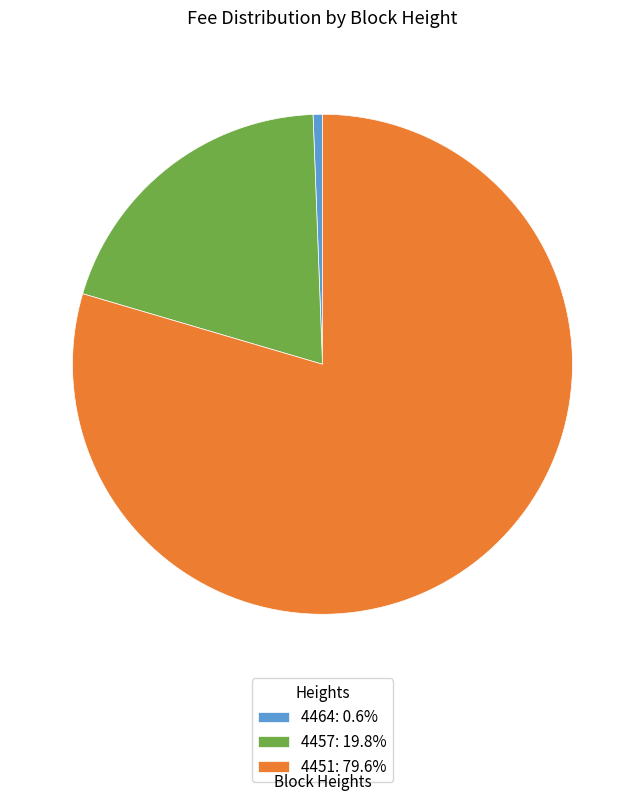

How many segments does this pie chart have?

3